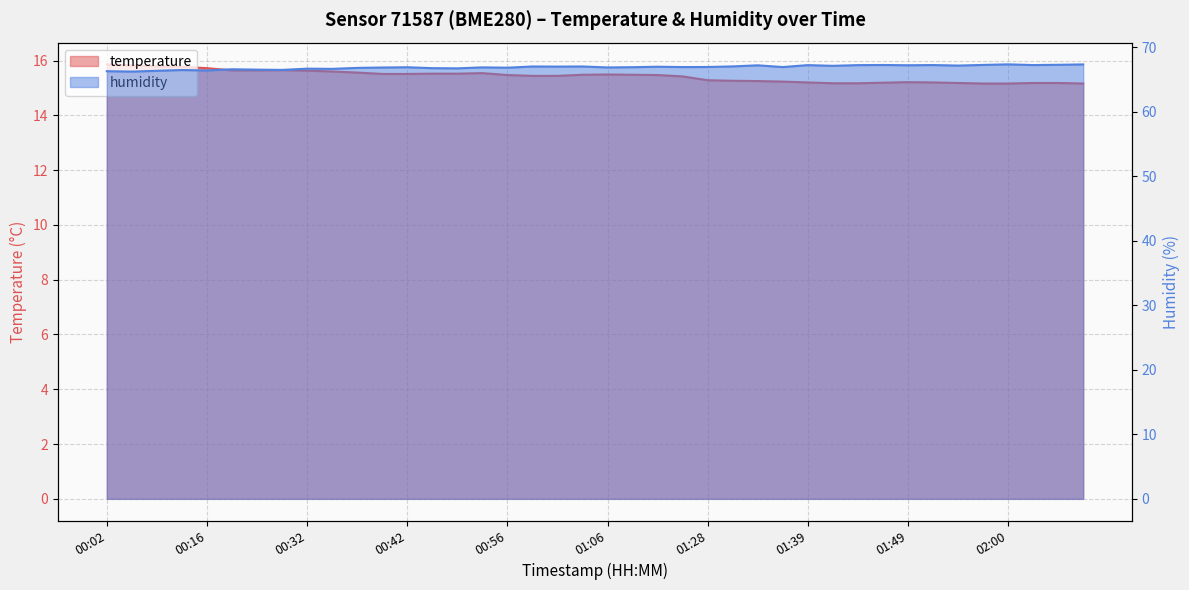

What is the total value across all series at 01:03?

82.5